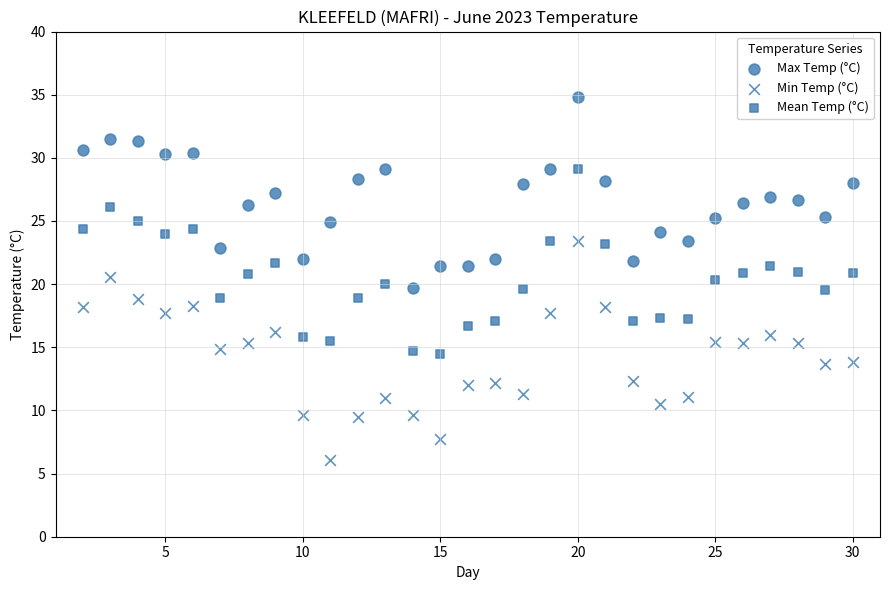

How many data points are displayed?

87